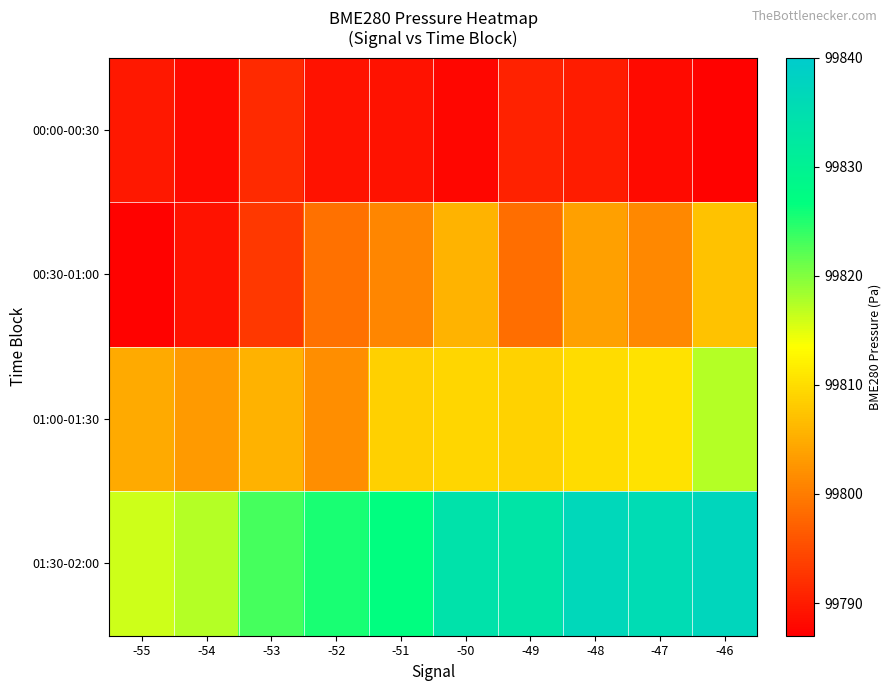

Reading left to right, extract all data points from this chart.

00:00-00:30: -55=99789.6	-54=99788.2	-53=99791.4	-52=99789.1	-51=99788.9	-50=99787.7	-49=99790.7	-48=99789.9	-47=99788.2	-46=99787.4
00:30-01:00: -55=99787.3	-54=99789.0	-53=99792.9	-52=99799.0	-51=99801.0	-50=99805.7	-49=99798.5	-48=99803.6	-47=99801.2	-46=99807.1
01:00-01:30: -55=99804.7	-54=99803.0	-53=99805.5	-52=99801.9	-51=99808.6	-50=99809.2	-49=99808.9	-48=99809.8	-47=99810.5	-46=99817.2
01:30-02:00: -55=99816.0	-54=99817.4	-53=99823.2	-52=99825.4	-51=99826.9	-50=99834.1	-49=99833.4	-48=99836.7	-47=99835.8	-46=99837.2